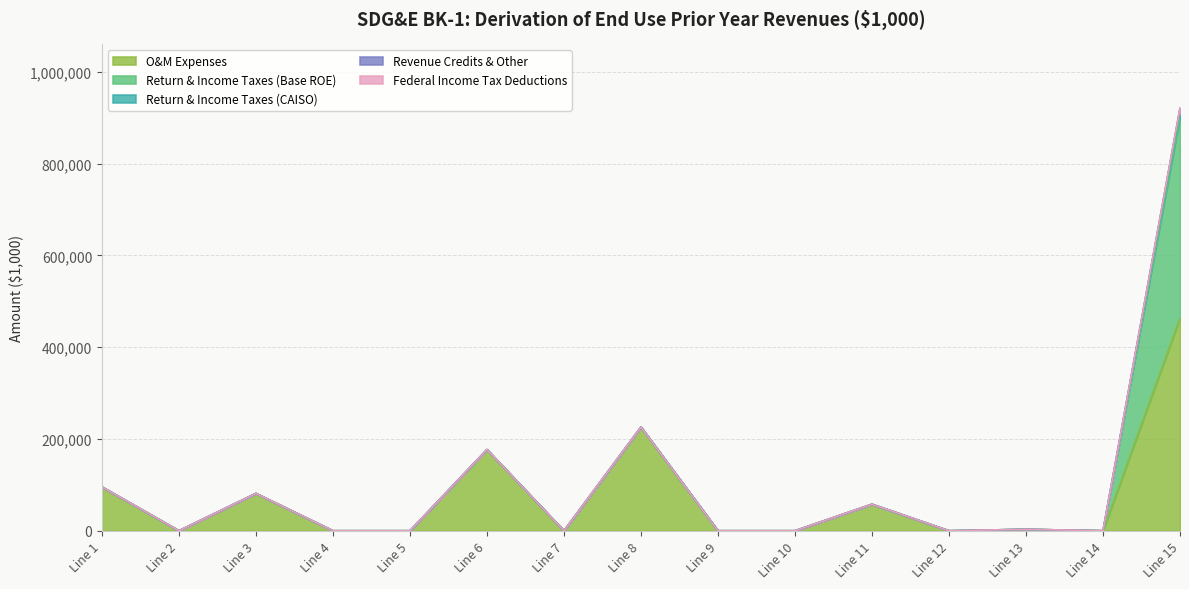

Is it true that Return & Income Taxes (CAISO) equals 0.0 at Line 8?

True